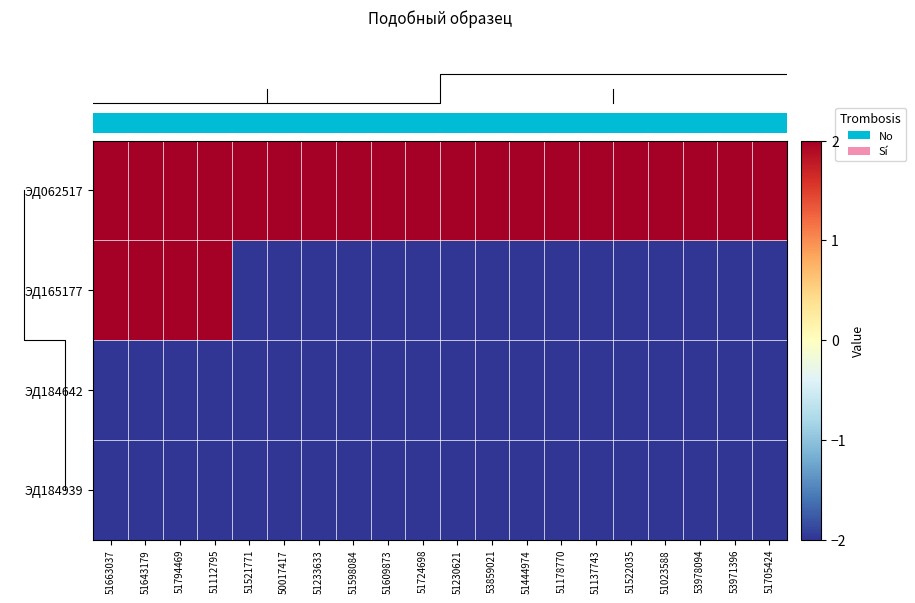

What is the total value across all series at 51705424?

-4